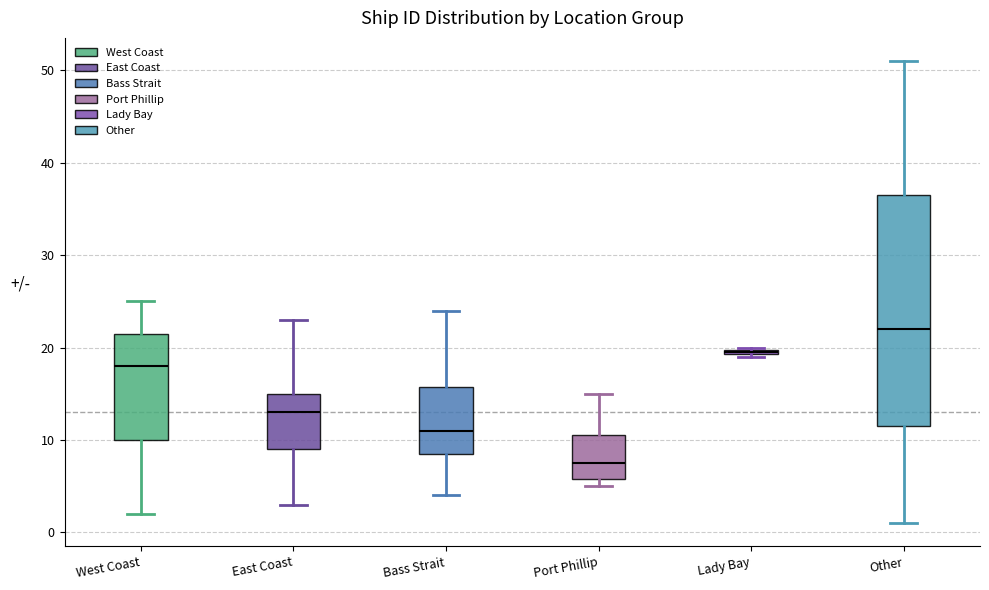

Which box's median line is the highest?

Other